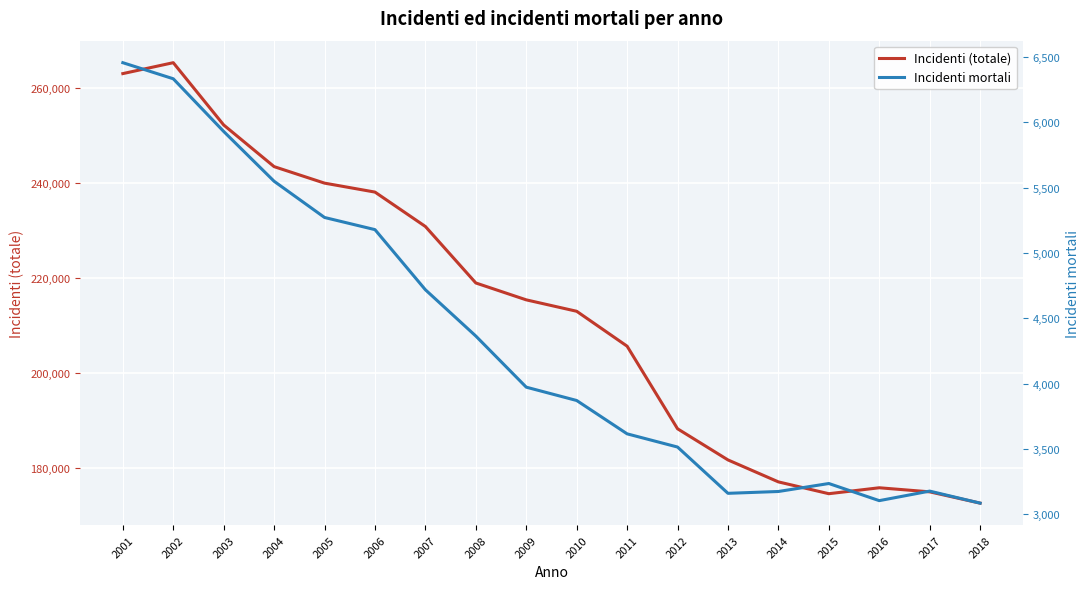

How many values in the Incidenti (totale) series exceed 215405?

8